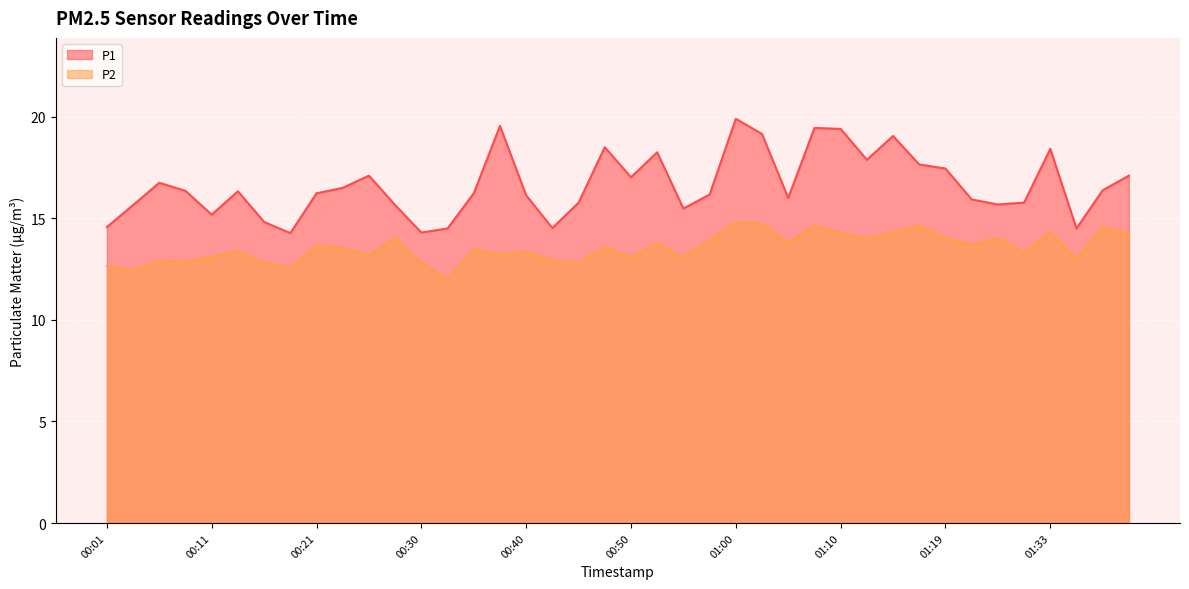

Is it true that P1 equals 16.2 at 00:21?

True